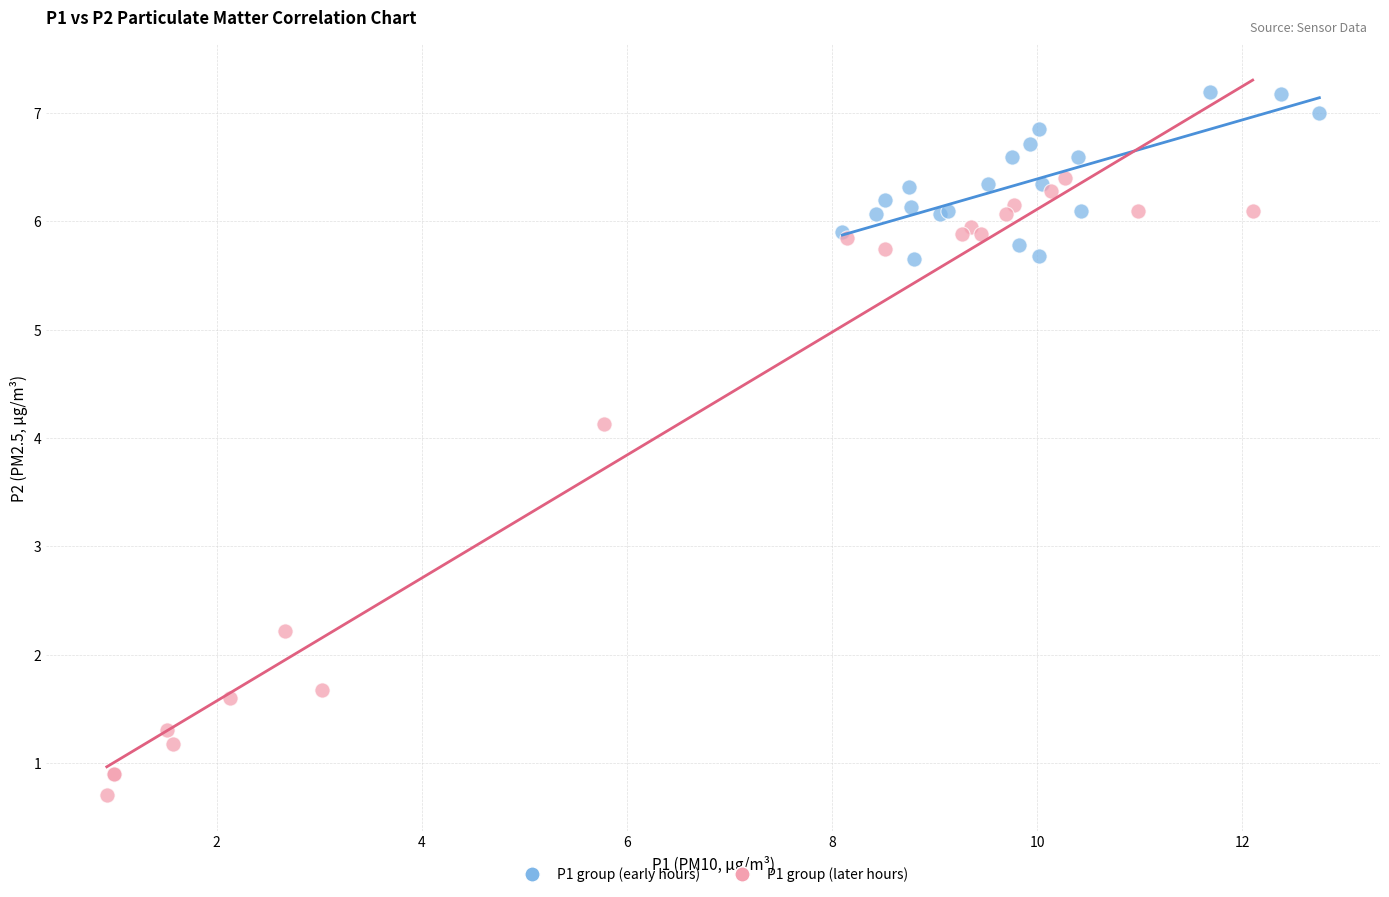

Which series has the widest spread of Y values?

P1 group (later hours)